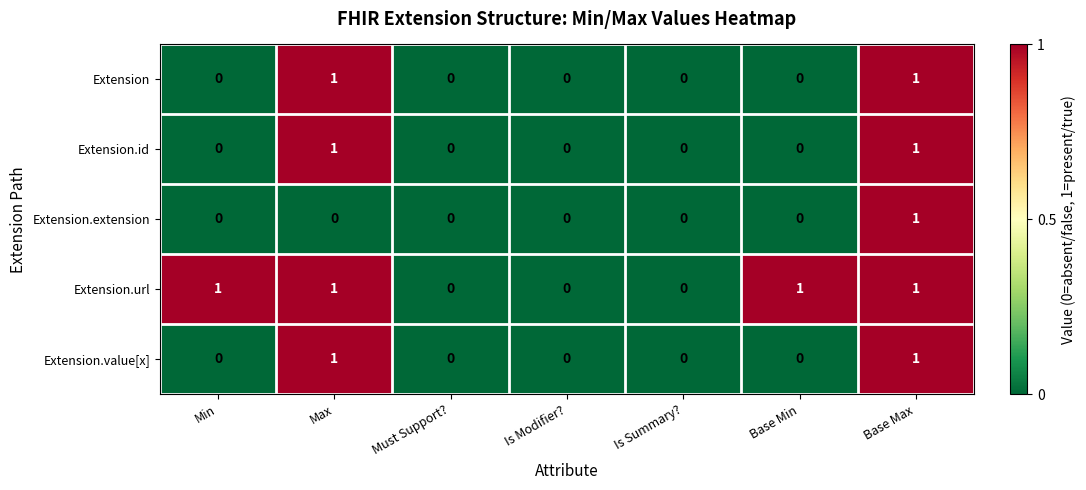

The Extension.value[x] series shows -1 at Min. True or false?

False